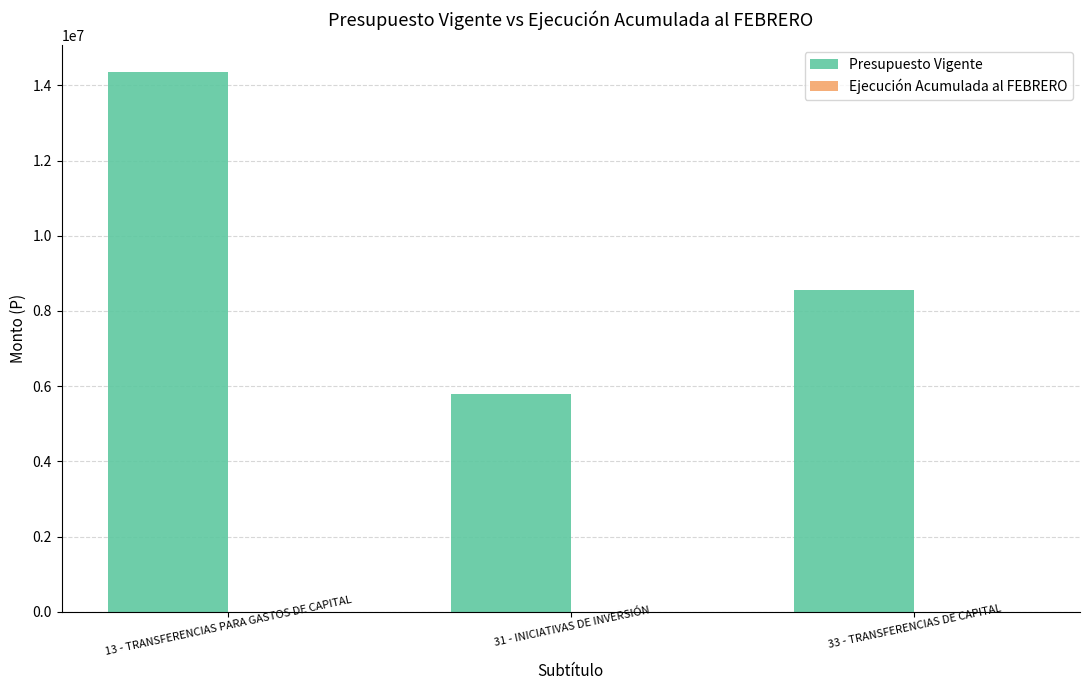

Are the bars horizontal?

No